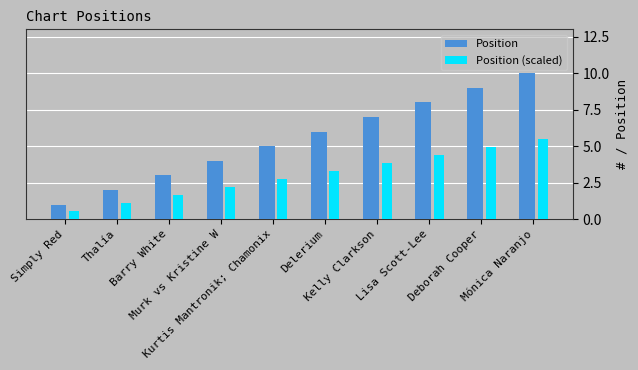

Rank the series by their average value, from highest to lowest.

Position, Position (scaled)